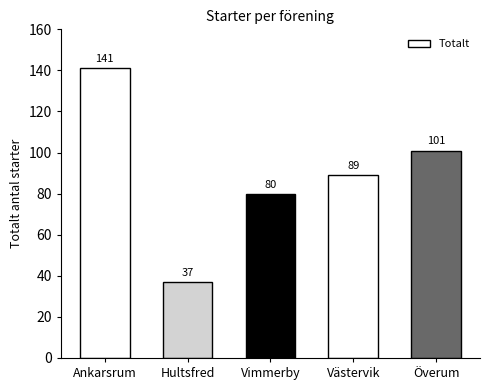

Rank the categories by value from lowest to highest.

Hultsfred, Vimmerby, Västervik, Överum, Ankarsrum